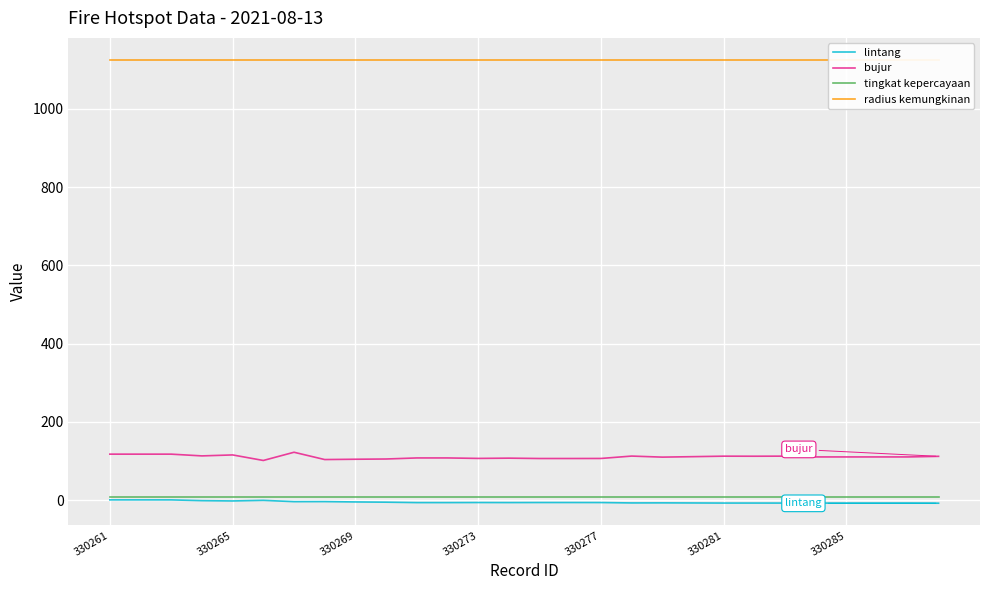

What is the minimum value for tingkat kepercayaan?

8.0